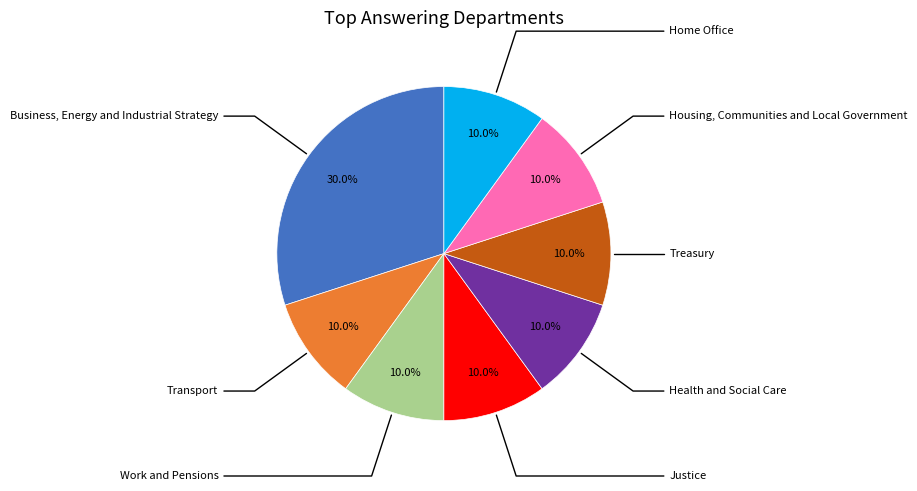

Does any single category account for the majority?

No